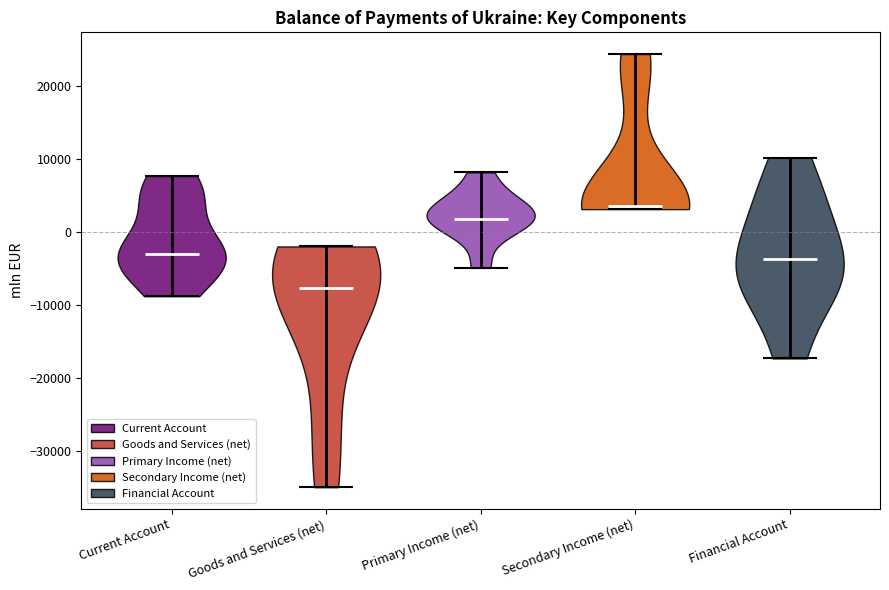

Where does the median line of the violin for Primary Income (net) sit on the y-axis? The values are not printed on the chart, so give them approximately, as read against the axis.

2000